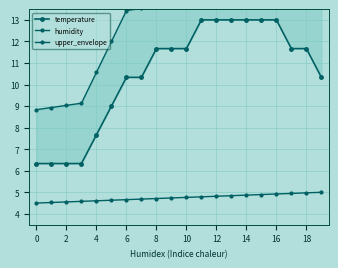

The upper_envelope series shows 16.8 at 13. True or false?

True